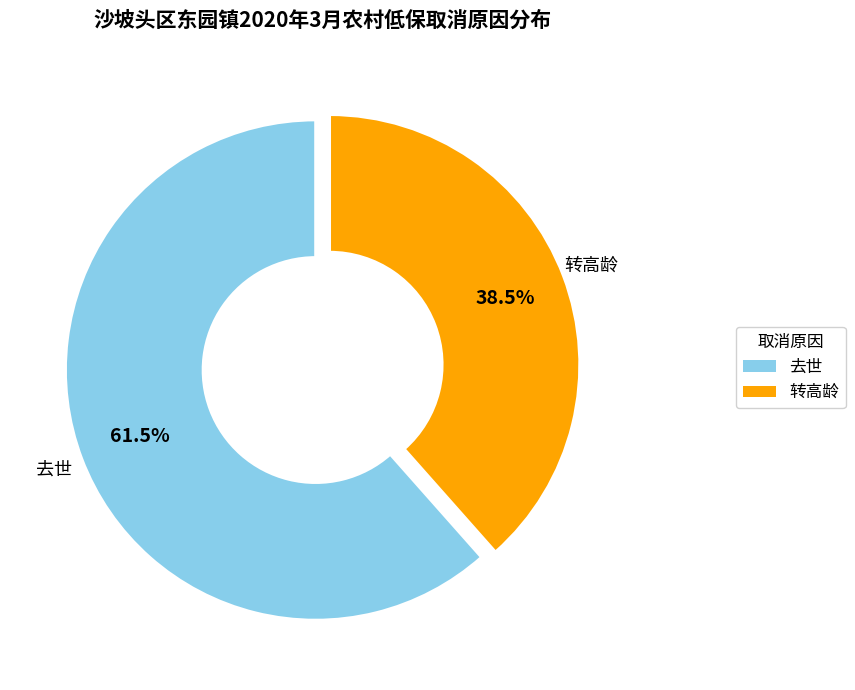

Rank the categories by value from lowest to highest.

转高龄, 去世